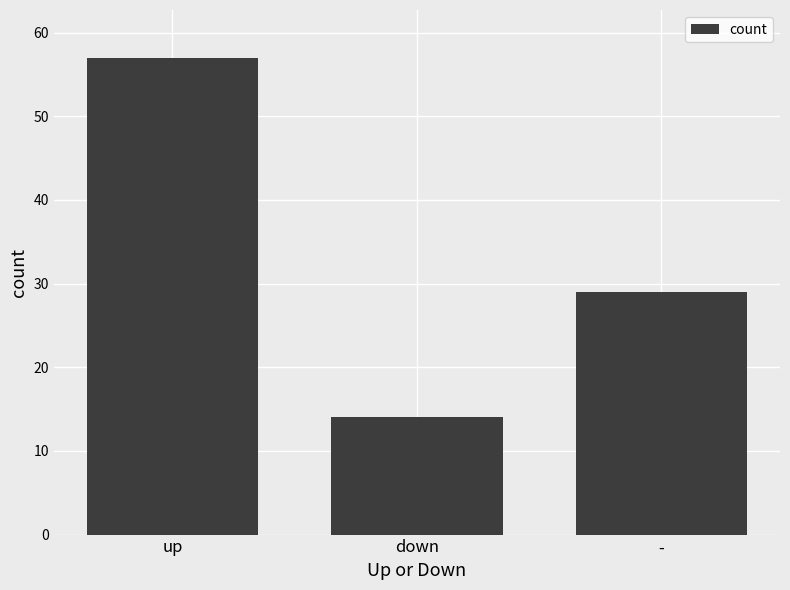

Are the bars horizontal?

No